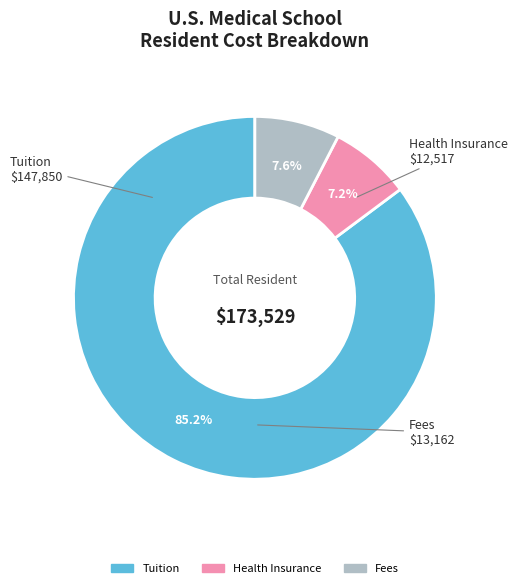

How many segments does this pie chart have?

3